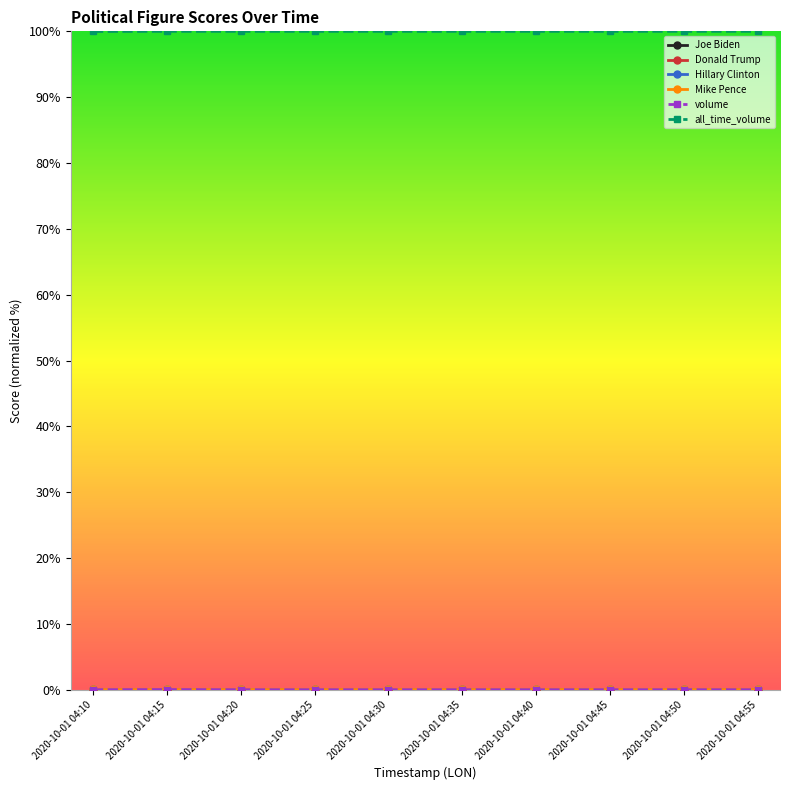

At how many categories does at least one series exceed 40?

10